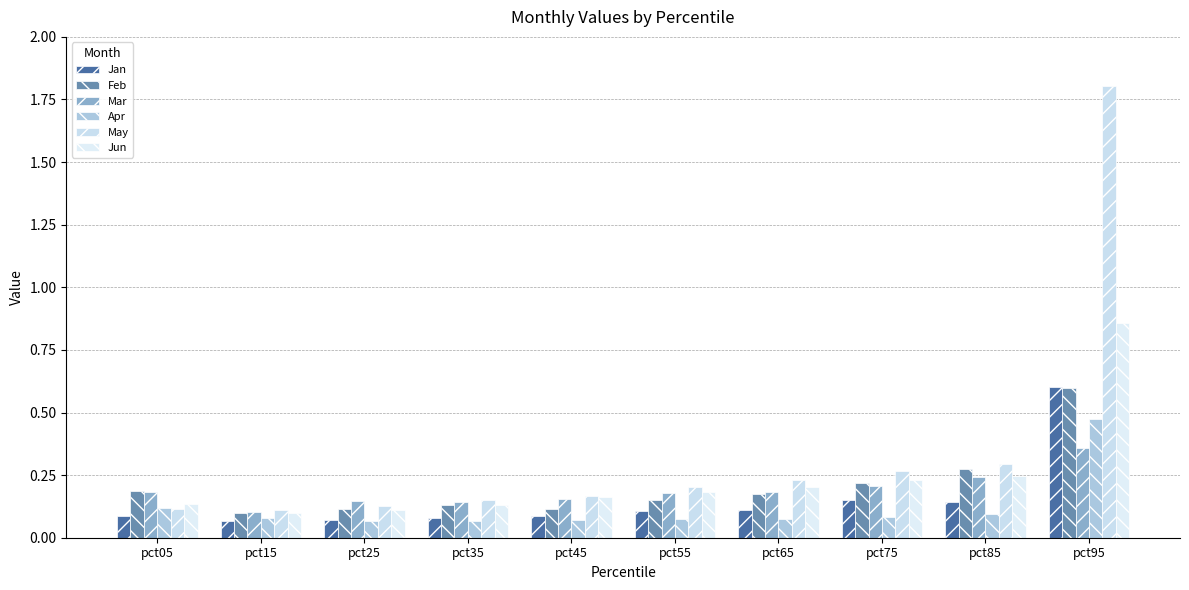

What is the difference between the second highest and second lowest values in the Jun series?

0.1